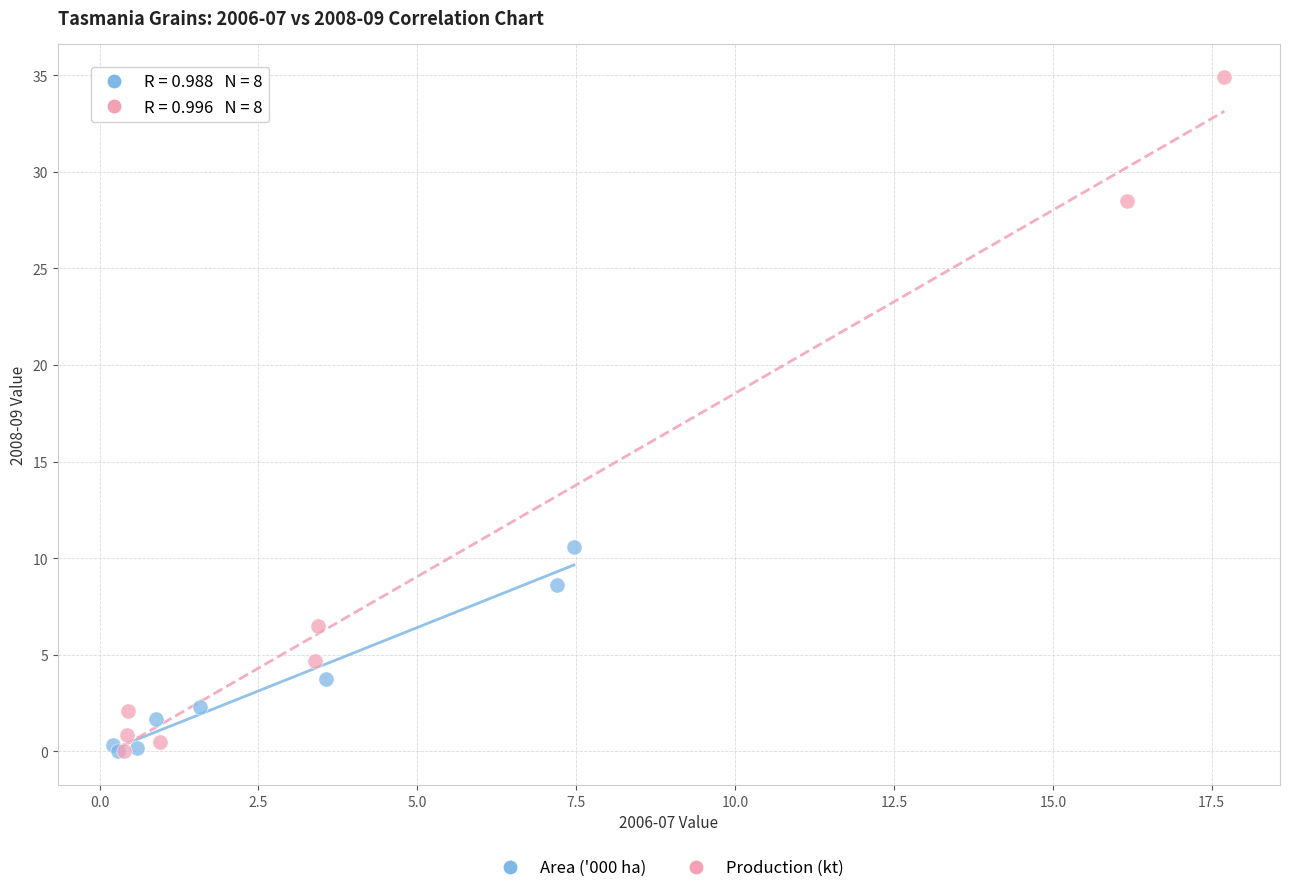

Which series has the largest Y range (max minus min)?

Production (kt)